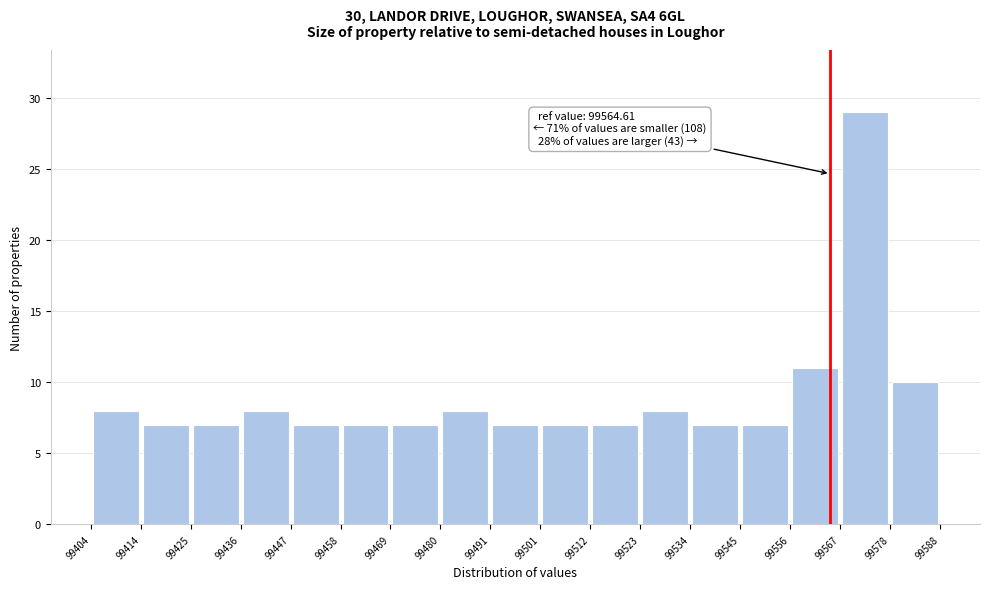

Over which range of the x-axis is the bar tallest?

99567 to 99578